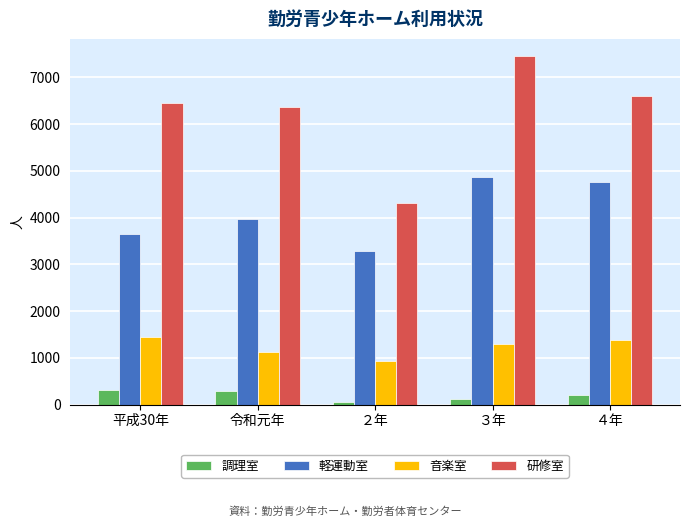

Is the value of 研修室 at ３年 greater than the value of 音楽室 at ３年?

Yes